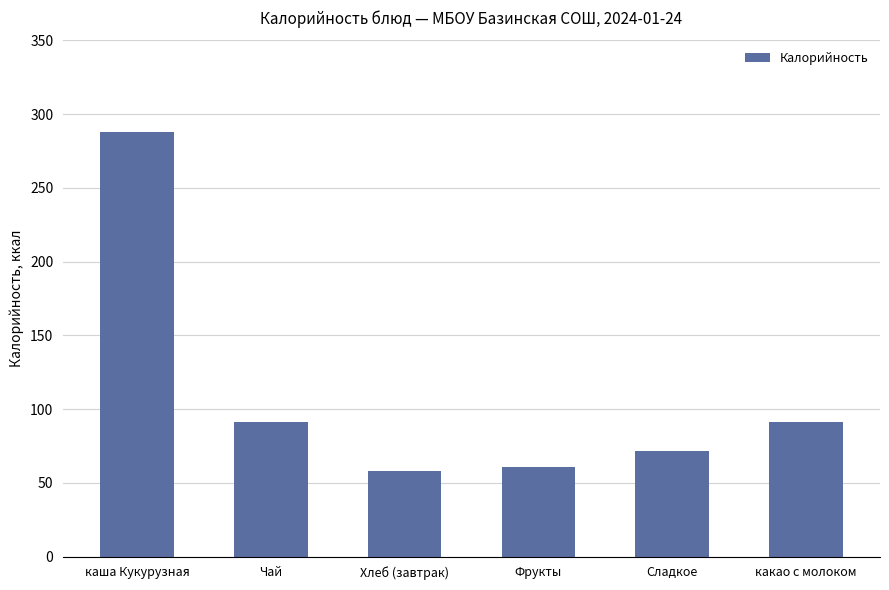

What is the label of the 1st bar from the right?

какао с молоком